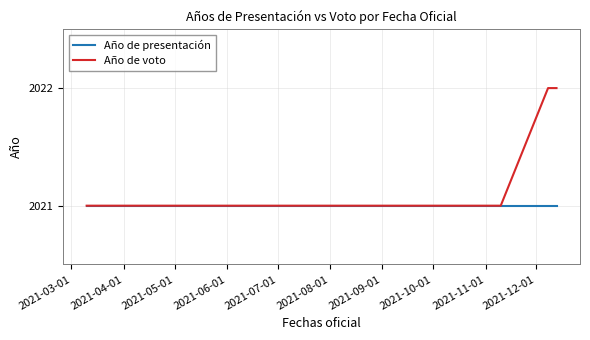

Which series has the widest spread of values?

Año de voto